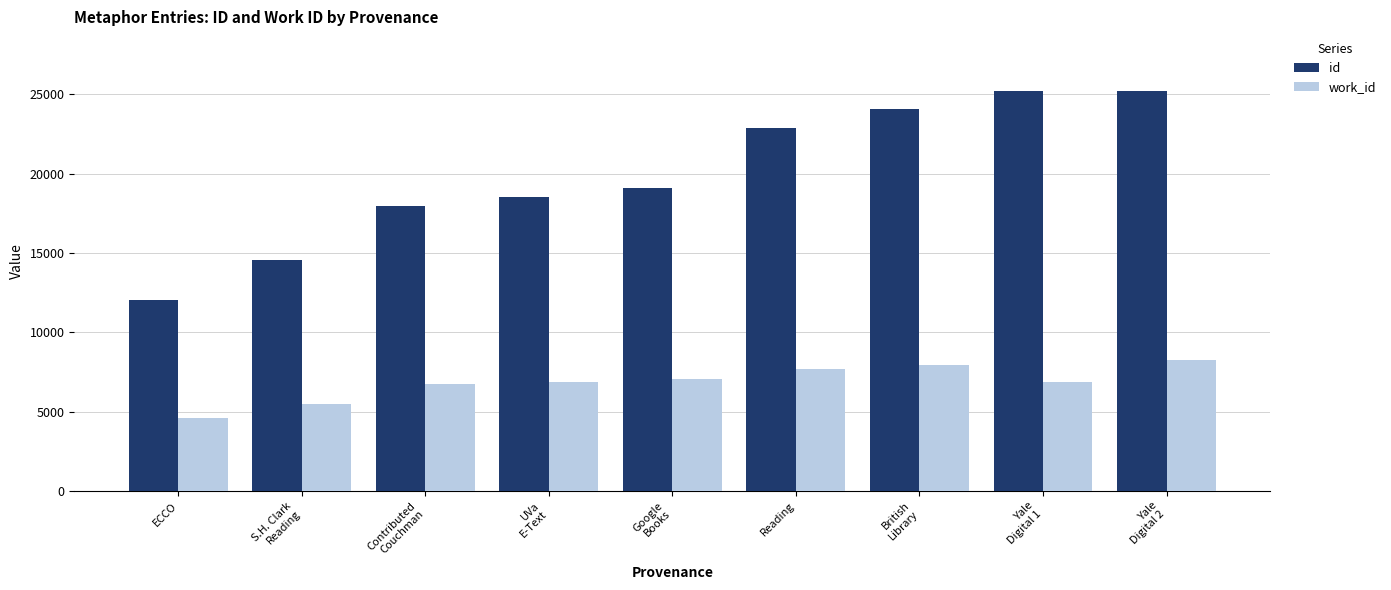

What is the sum of all id values?

179465